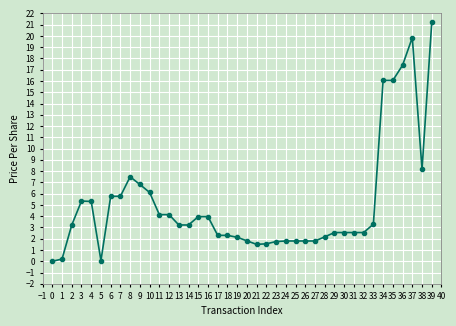

What is the maximum value shown in the chart?

21.2